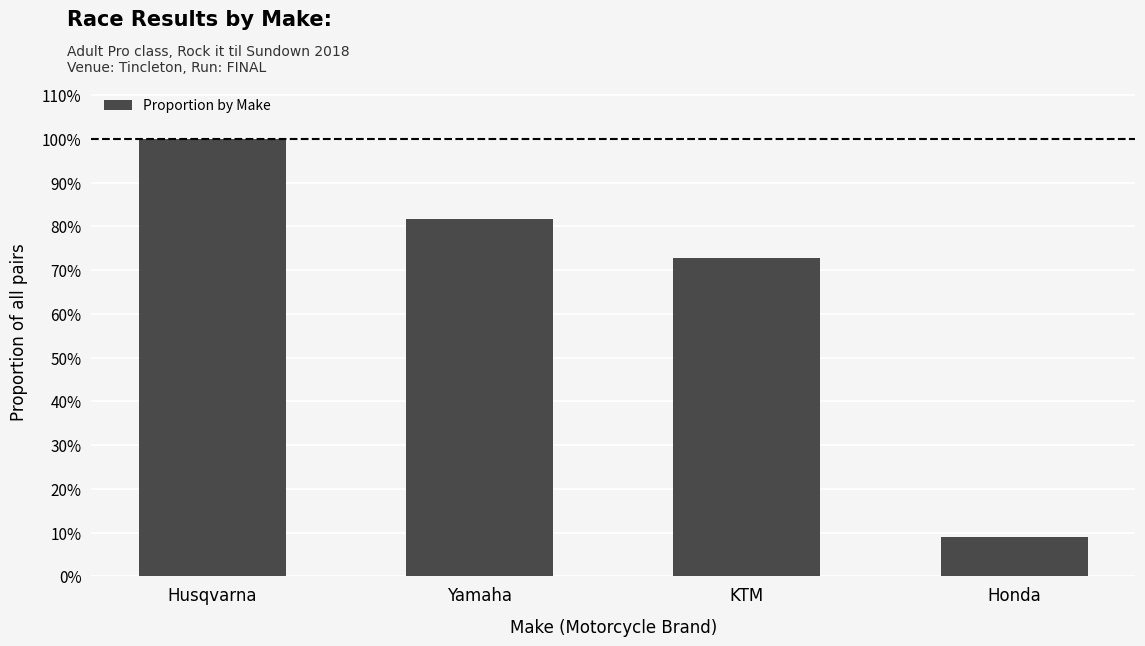

What is the sum of all values?

263.6